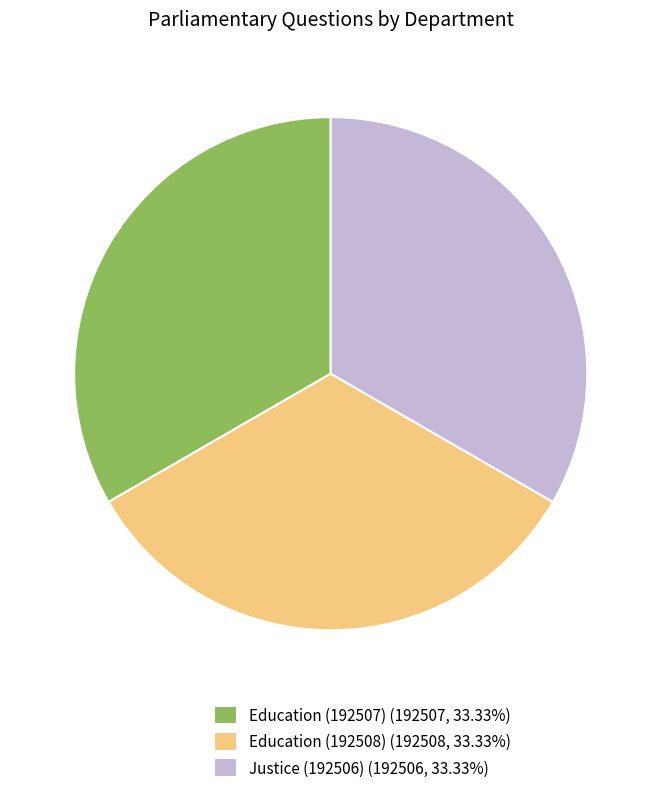

Approximately how many times larger is the value at Education (192508) compared to Justice (192506)?

1.0